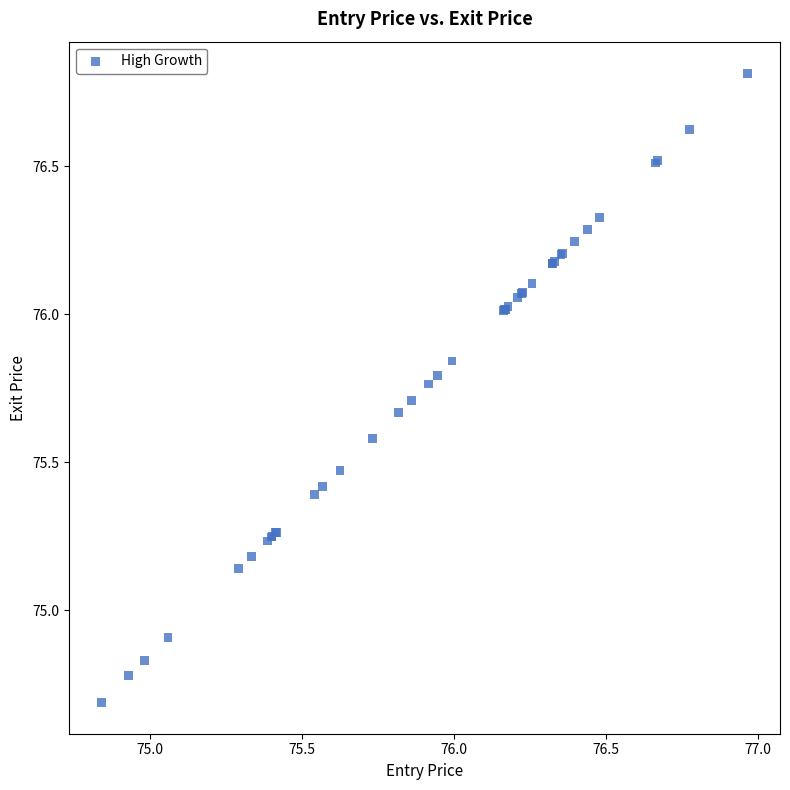

What Y value in the scatter plot is closest to 75?

74.9